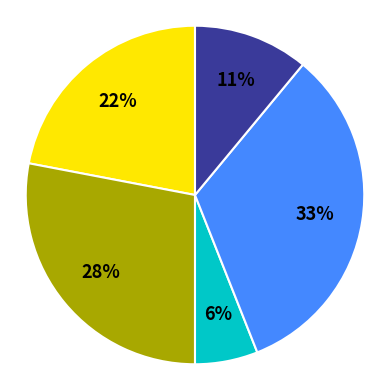

To the nearest percent, what is the difference between the largest and smallest slice percentages?

27%